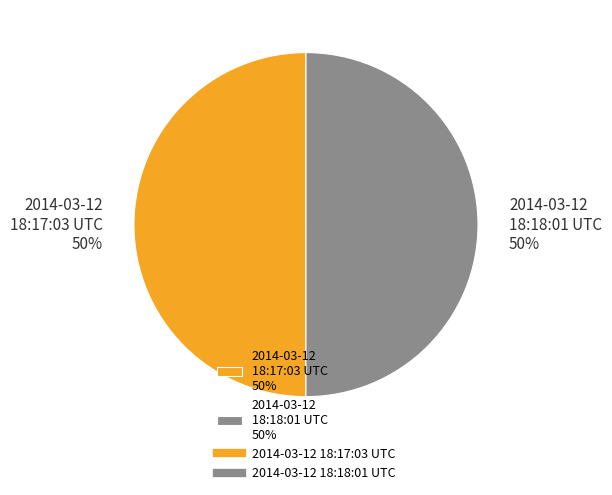

The 2014-03-12 18:17:03 UTC slice represents 50% of the pie. True or false?

True